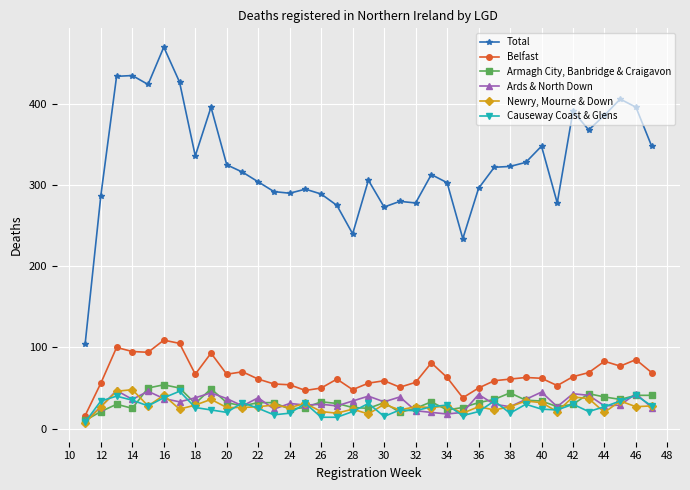

List the series in order of their peak value, lowest first.

Causeway Coast & Glens, Ards & North Down, Newry, Mourne & Down, Armagh City, Banbridge & Craigavon, Belfast, Total